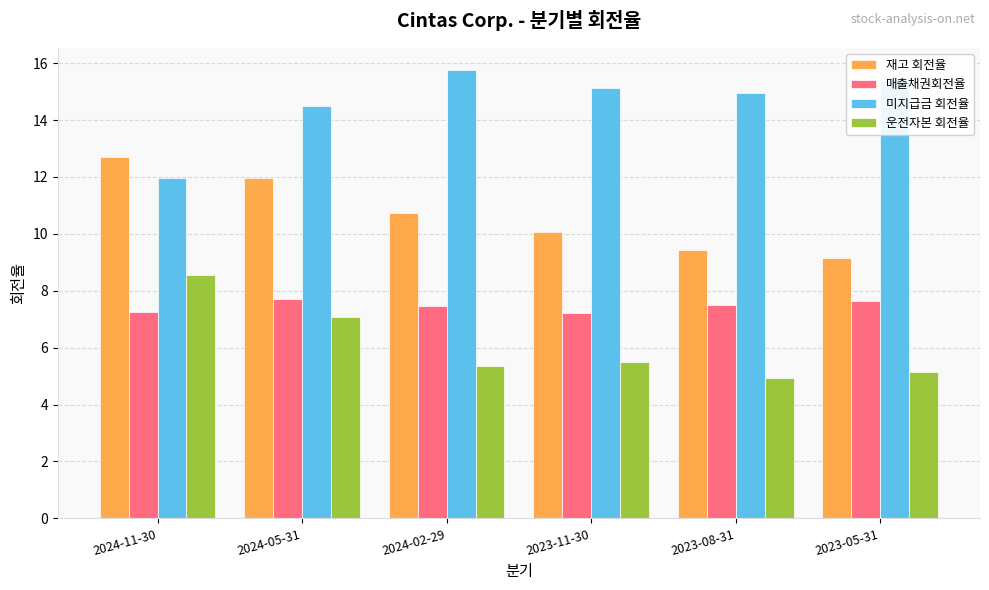

What position from the left is 2024-02-29?

3